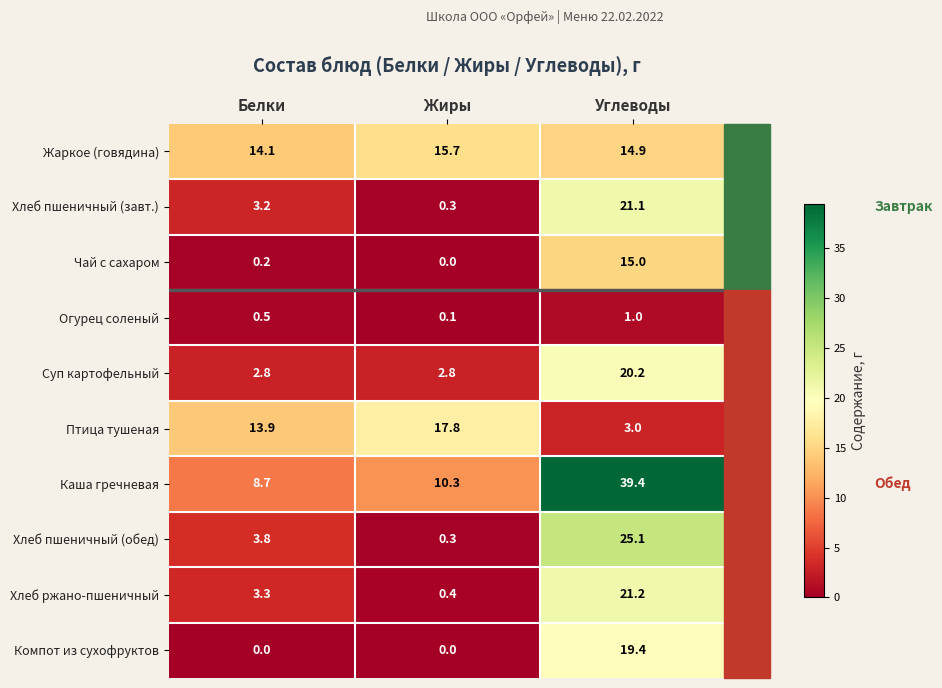

What is the average value of the Каша гречневая series?

19.5